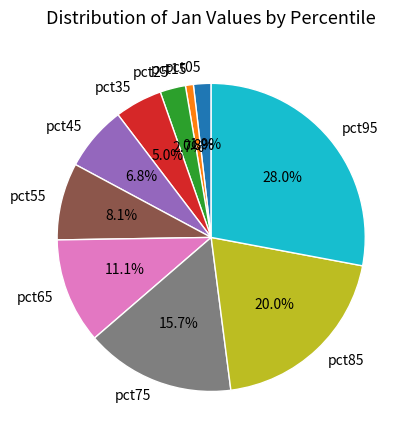

Does pct95 account for over 50% of the chart?

No